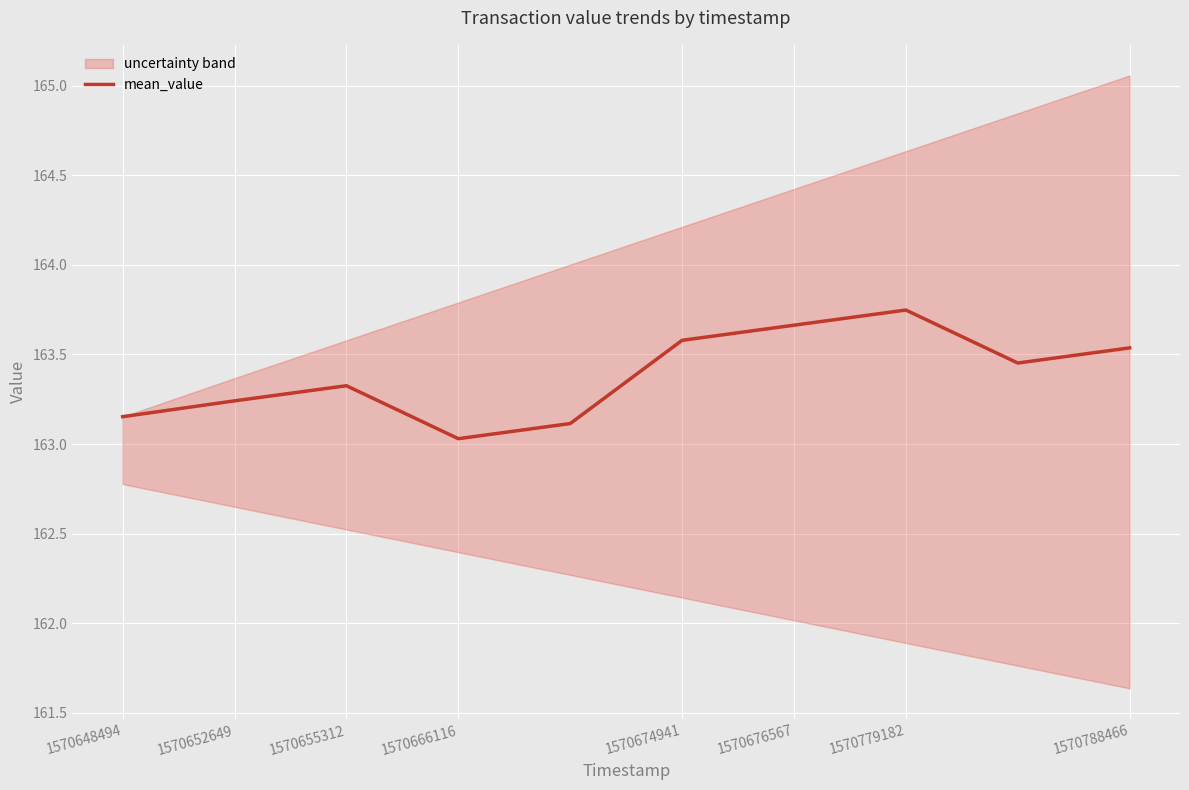

Which category has the highest value in the mean_value series?

1570779182